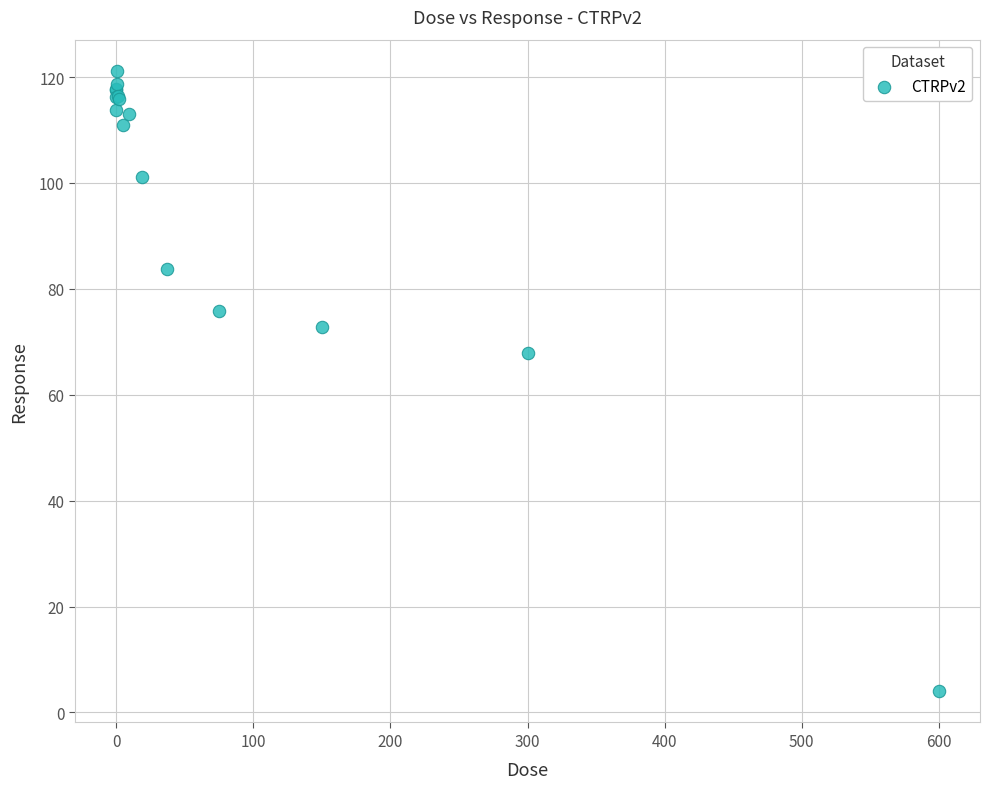

What Y value in the scatter plot is closest to 62?

67.9